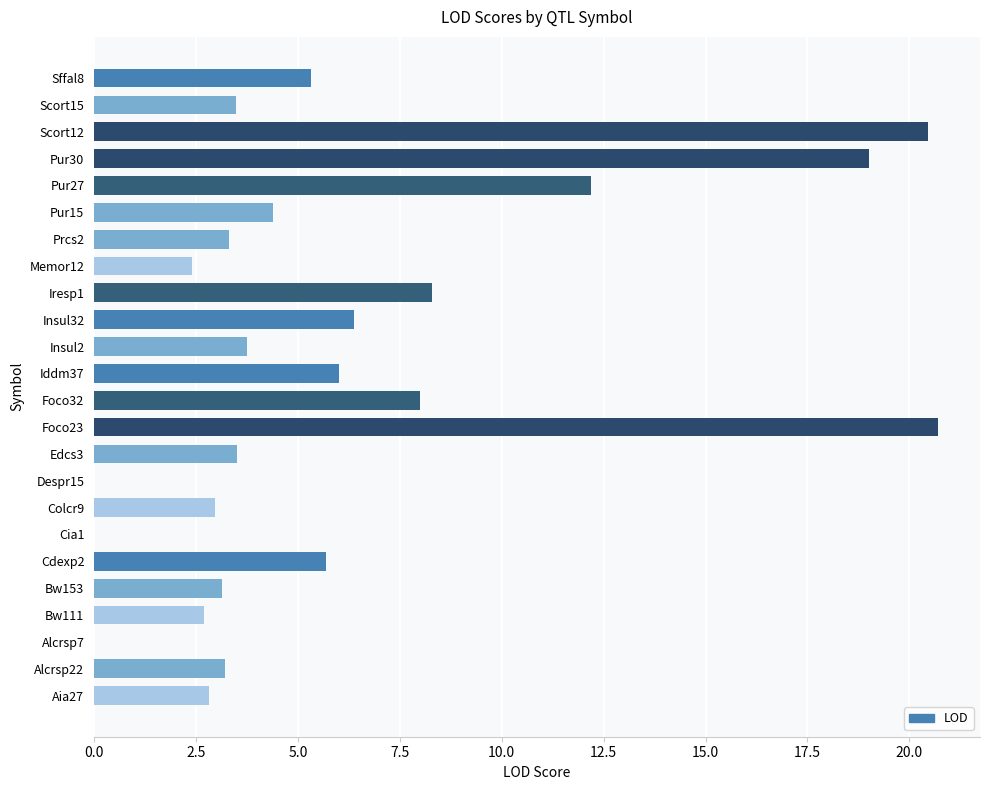

What is the approximate value at Colcr9?

3.0